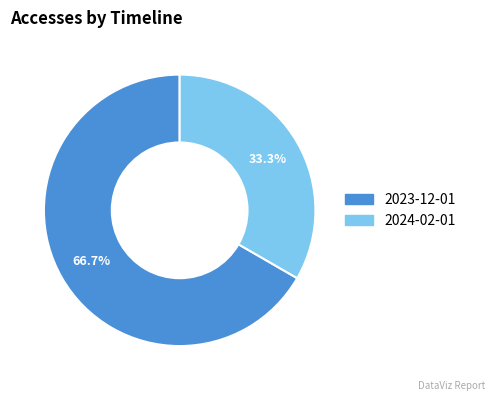

Does any single category account for the majority?

Yes